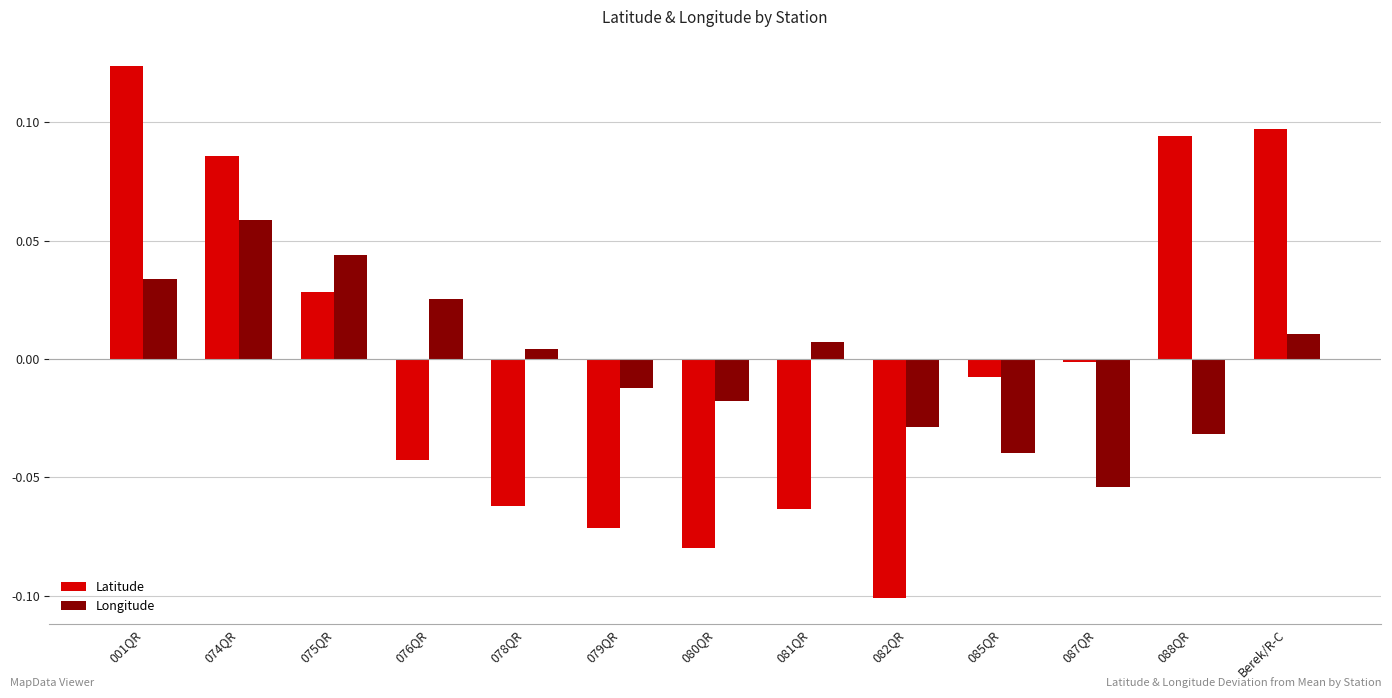

At which category is the sum across all series the highest?

001QR